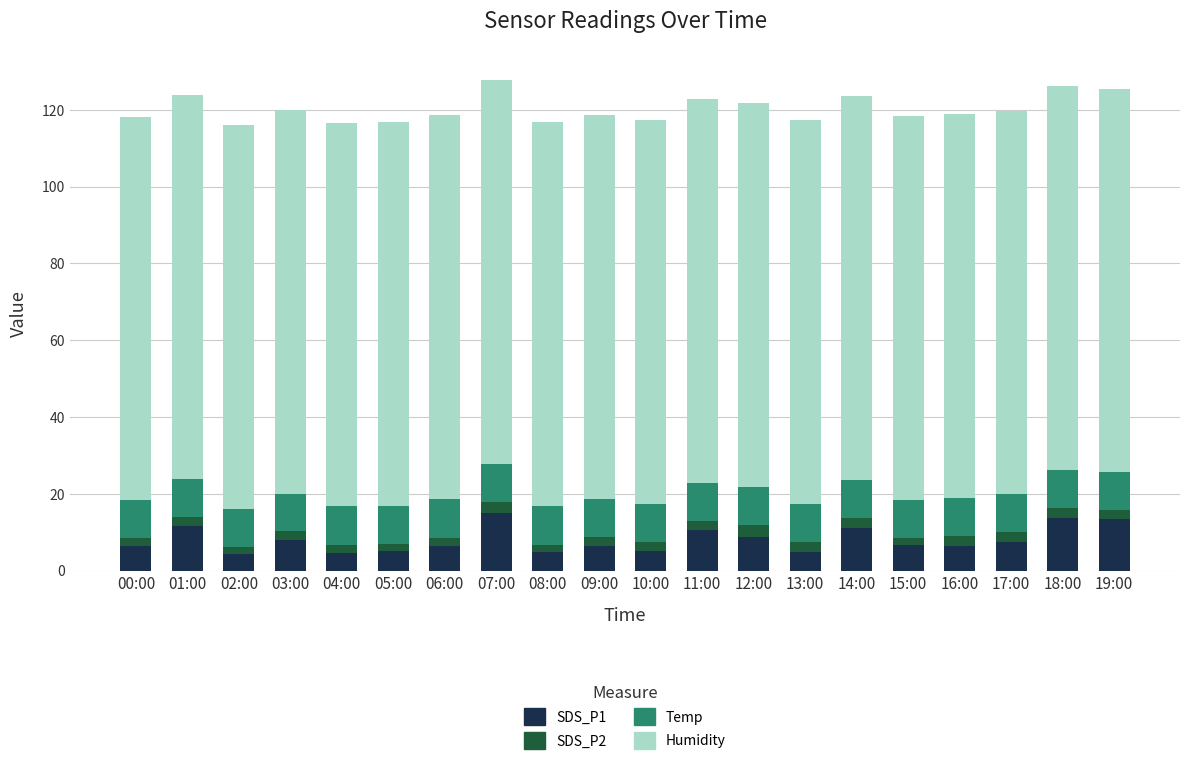

What is the minimum value for SDS_P1?

4.3